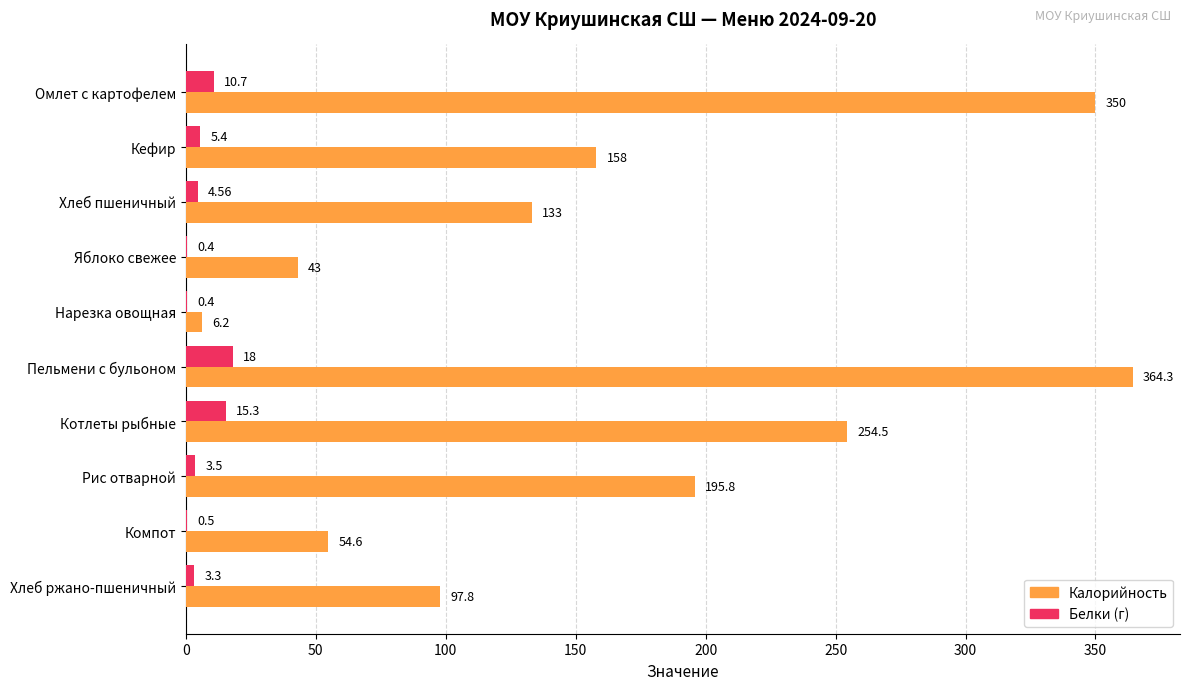

What is the sum of all Белки (г) values?

62.1